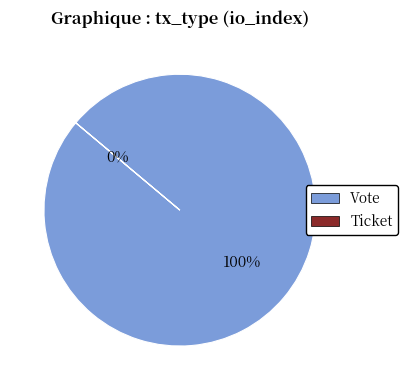

Which category accounts for the majority?

Vote